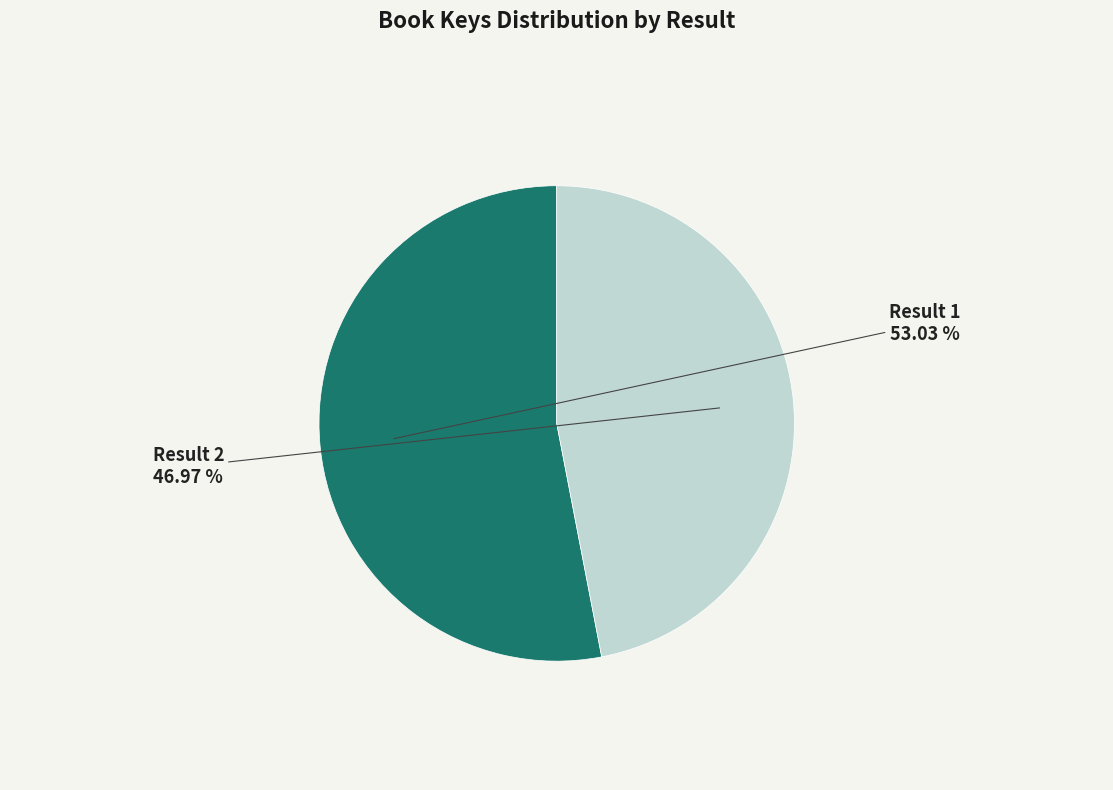

To the nearest percent, what is the average slice percentage?

50%